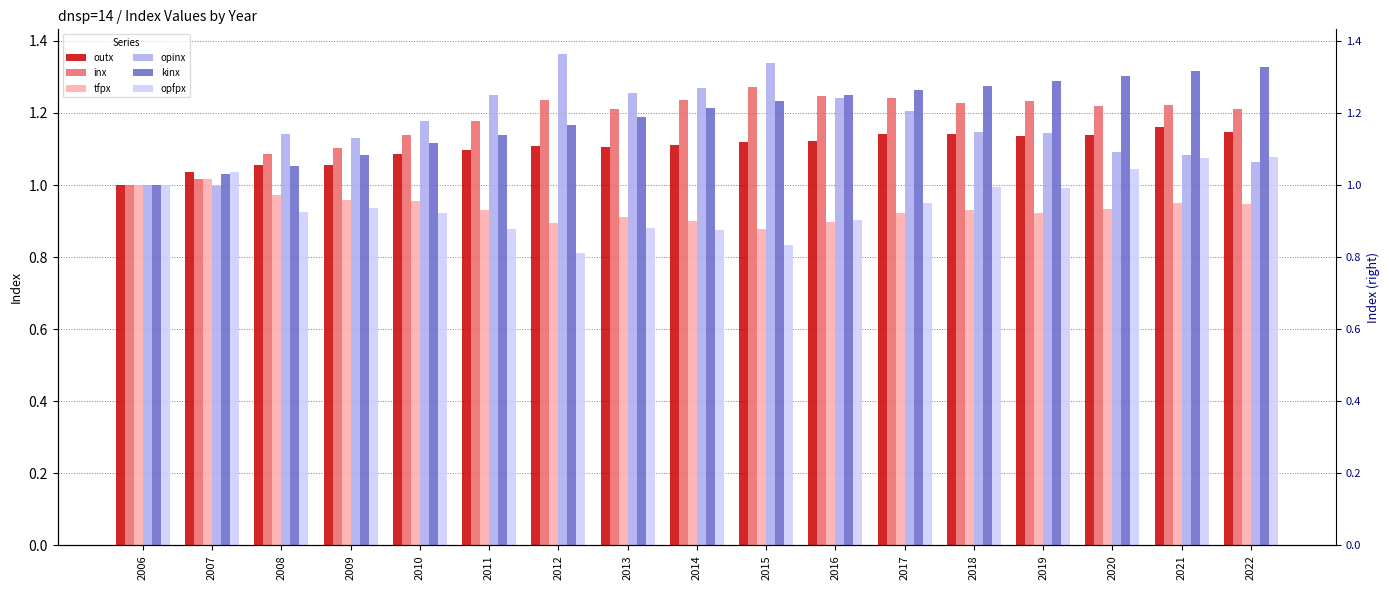

Between 2010 and 2009, which is larger?

2010